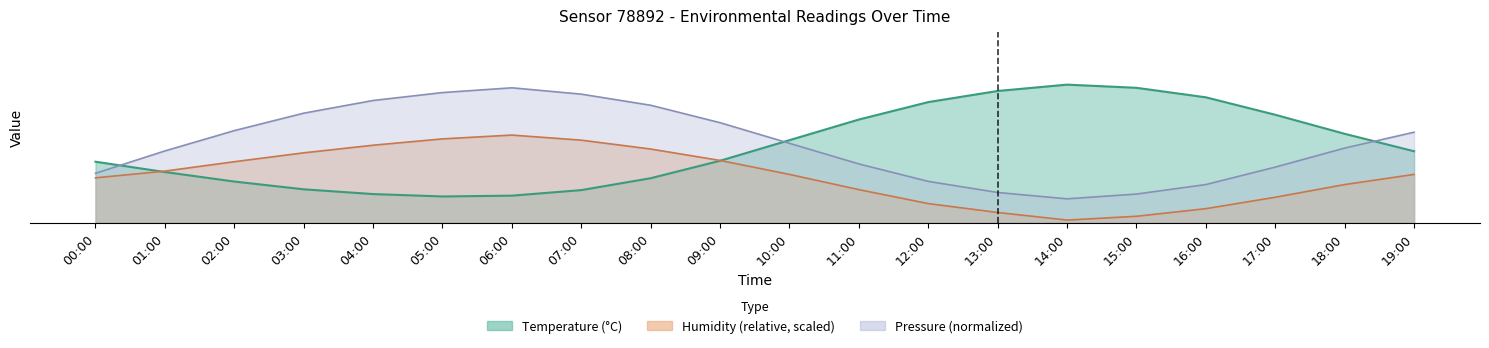

What position from the right is 04:00?

16